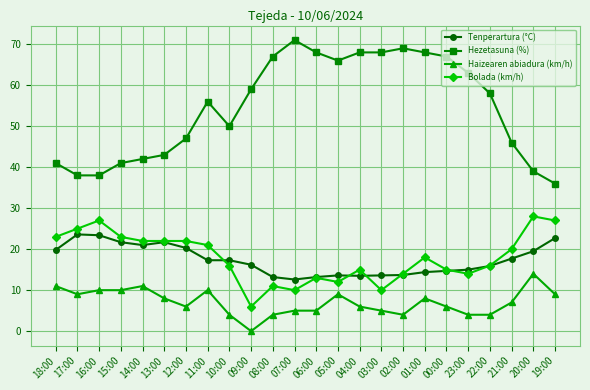

What is the label of the 3rd point from the left?

16:00